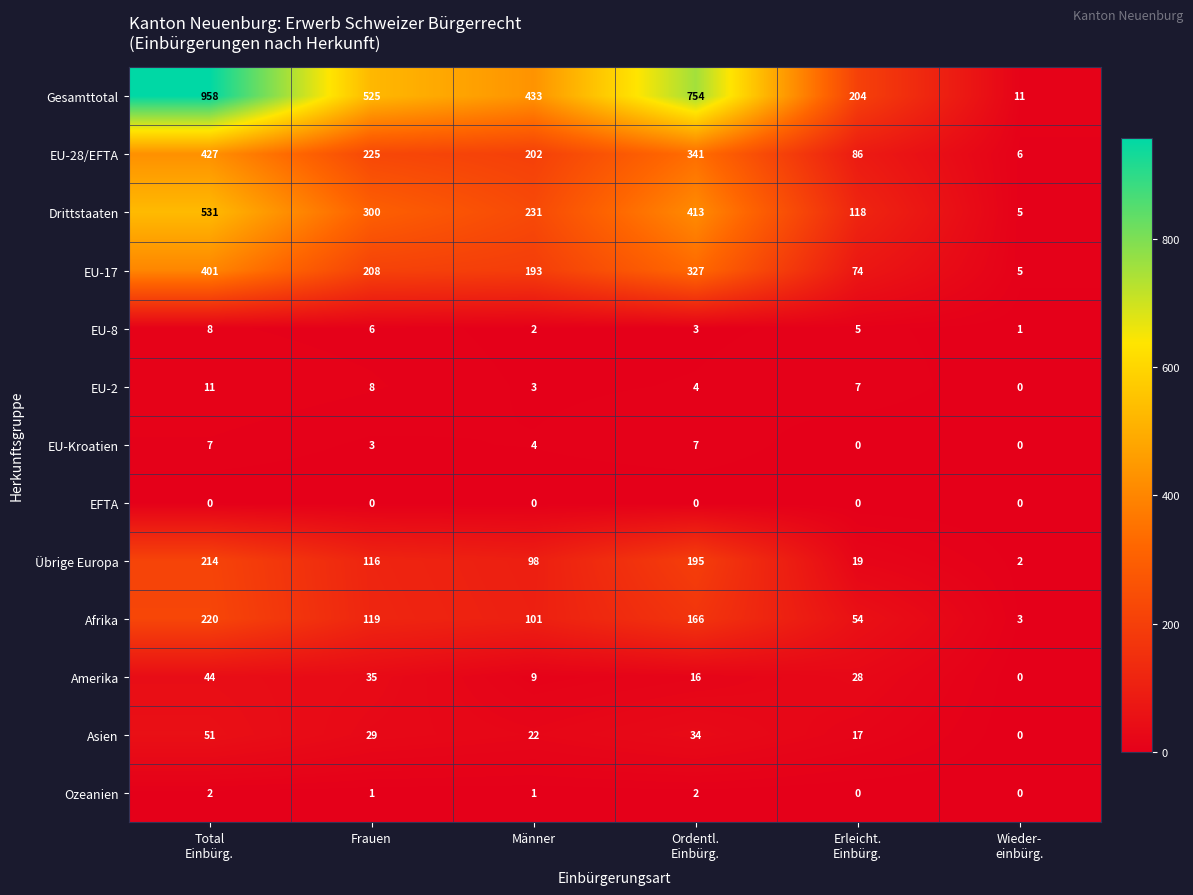

At which label is Asien closest to 25?

Männer